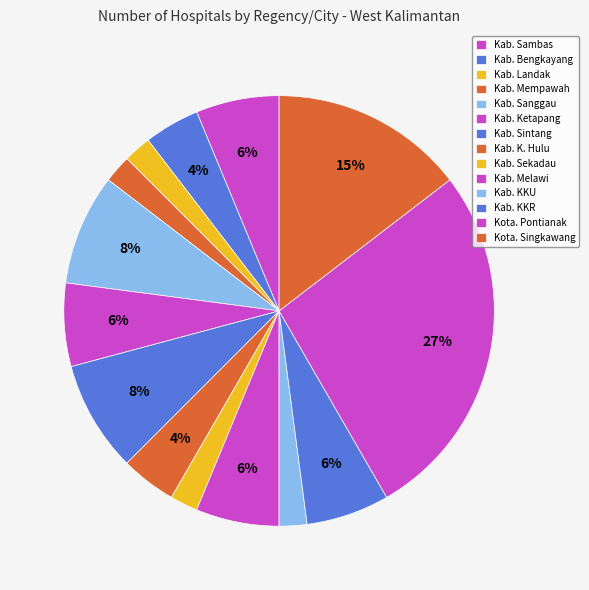

Combined, do Kota. Singkawang and Kab. KKU account for over 50%?

No